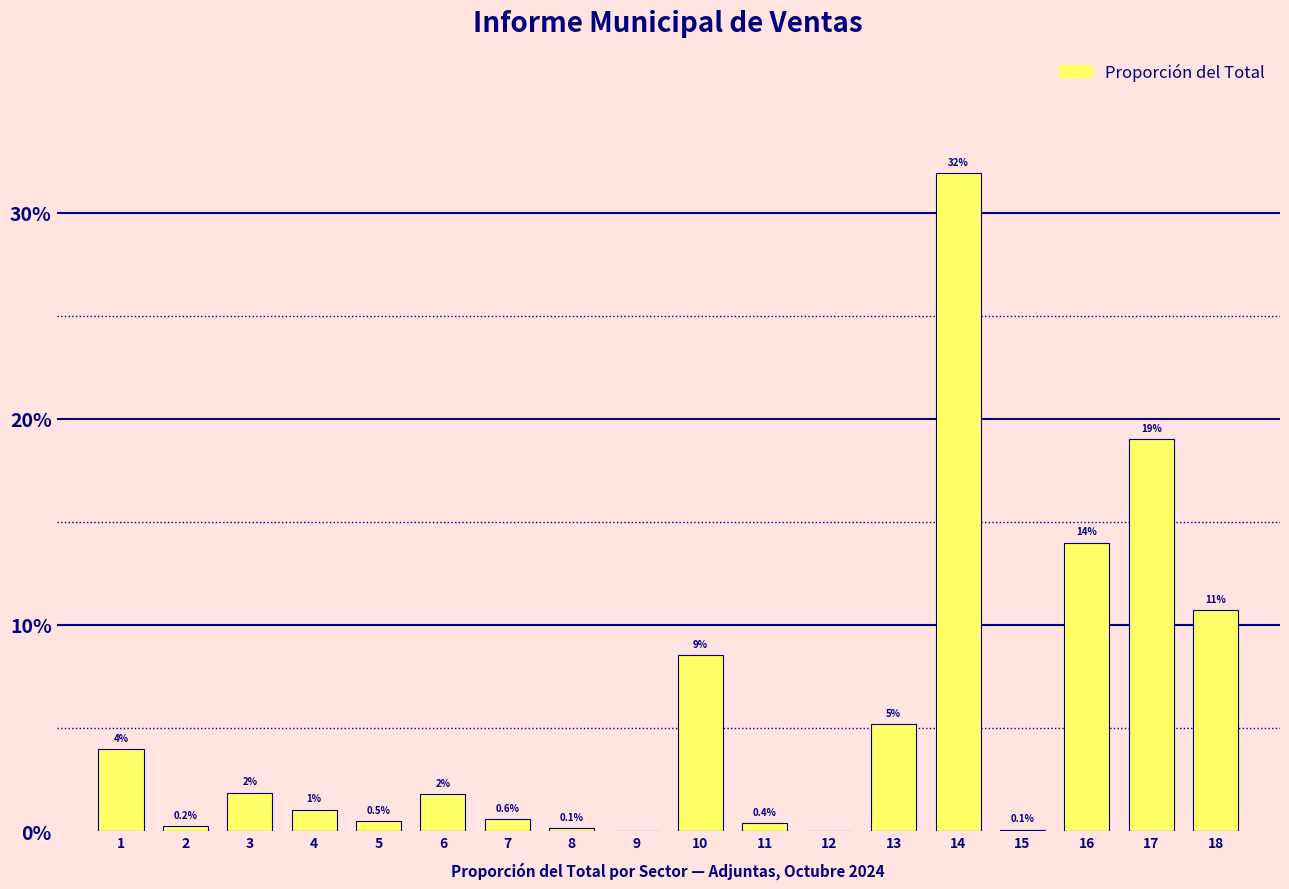

What is the greatest value displayed?

31.9